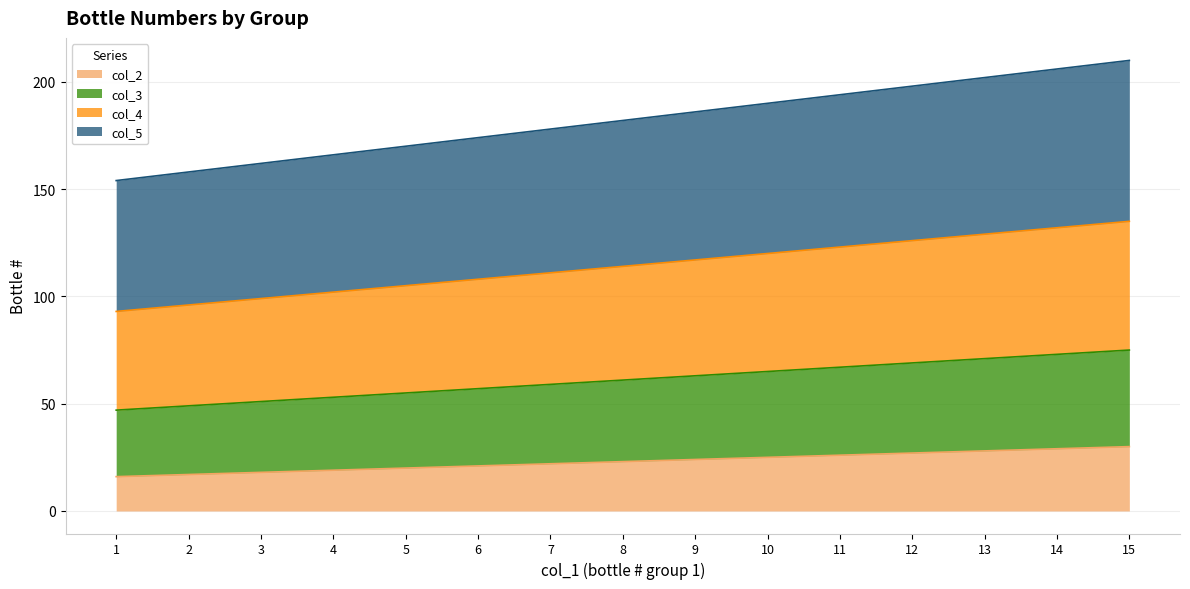

True or false: col_5 has a value of 82 at 5.

False